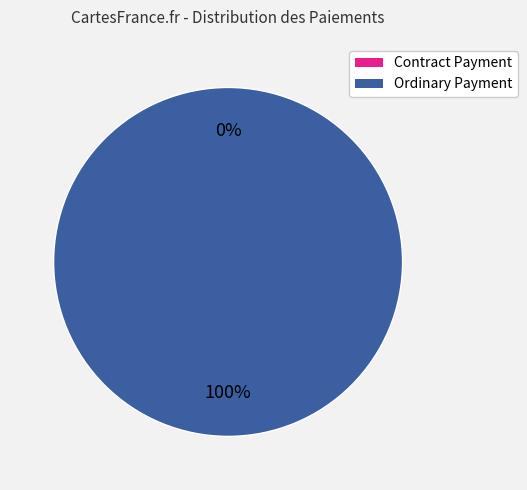

Between Ordinary Payment and Contract Payment, which is larger?

Ordinary Payment